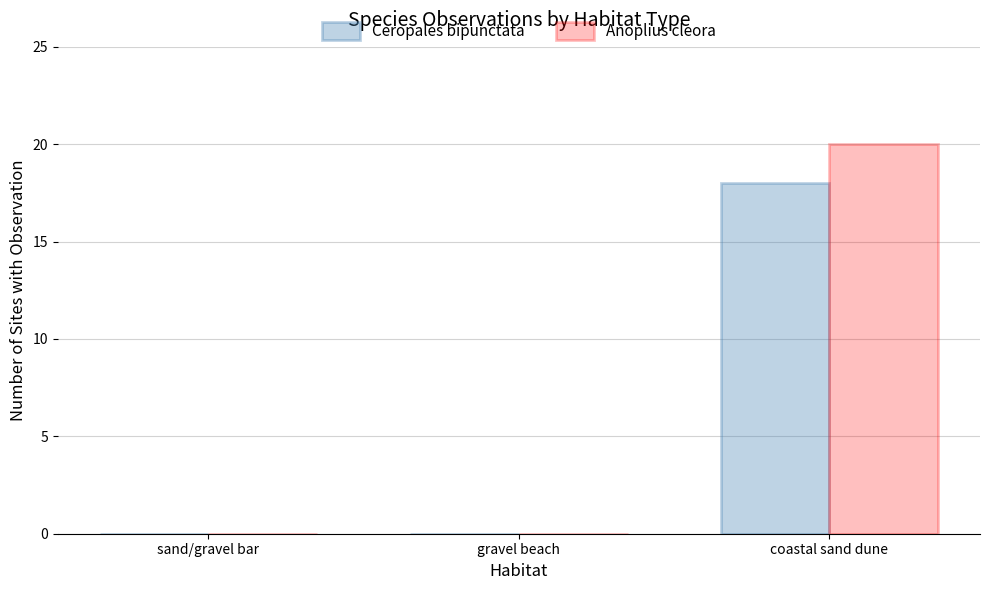

At which category is the sum across all series the highest?

coastal sand dune